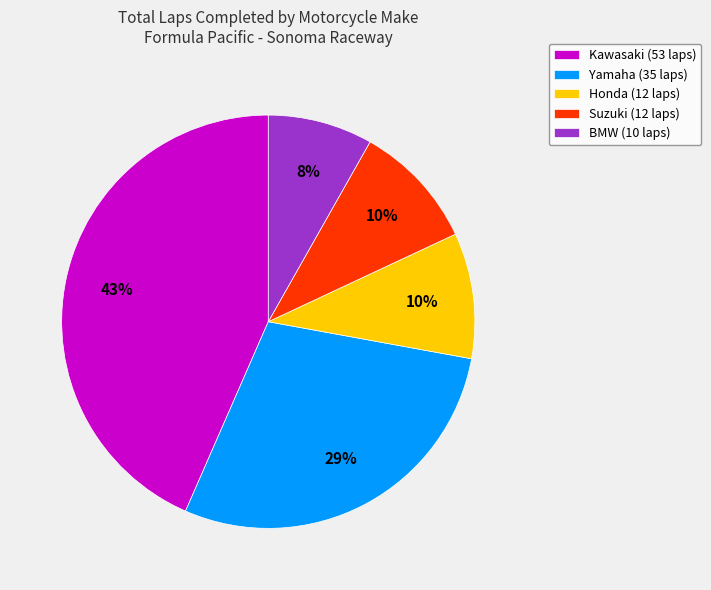

Count the number of slices in the pie.

5